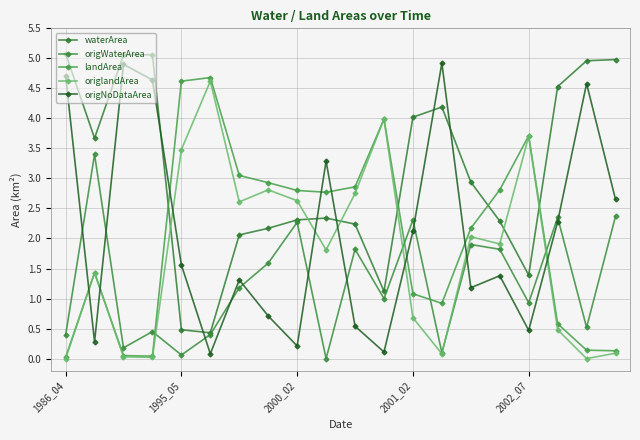

Which series has the largest total across all categories?

waterArea